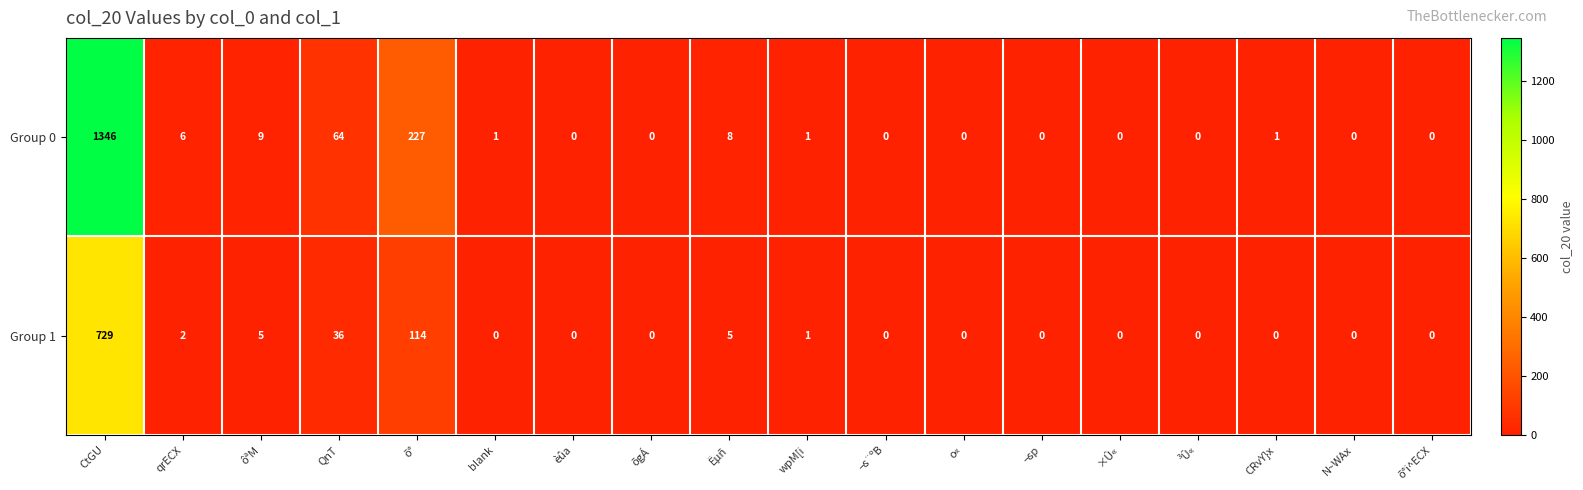

Is the value of Group 0 at õgÁ greater than the value of Group 1 at wpM[i?

No